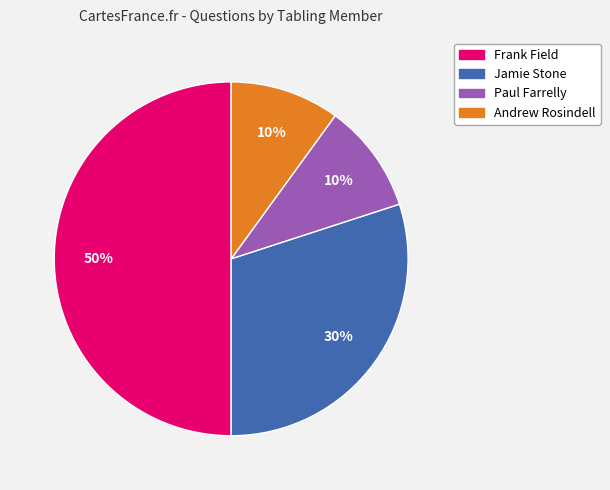

To the nearest percent, what is the difference between the largest and smallest slice percentages?

40%